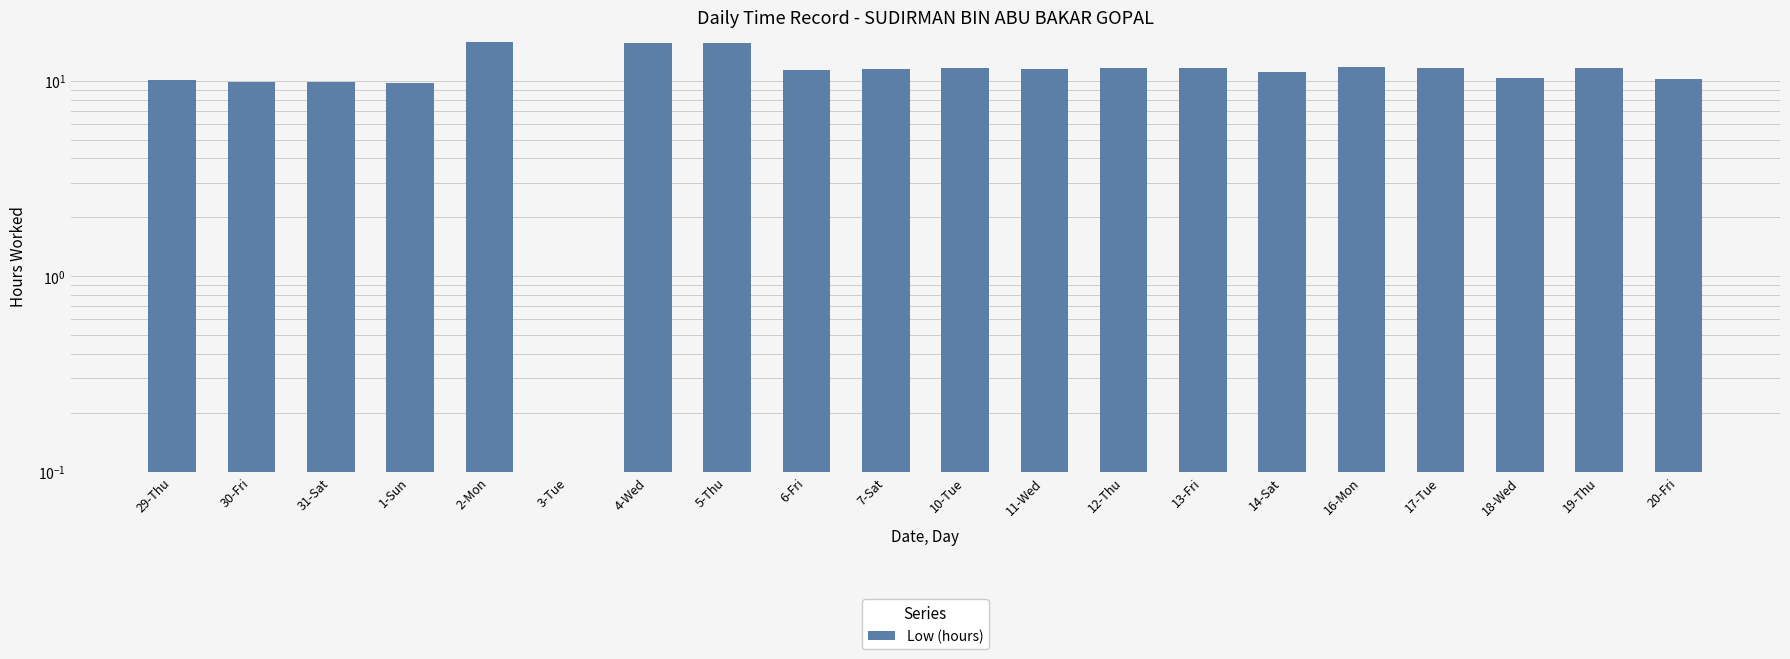

Count the number of categories in the chart.

20